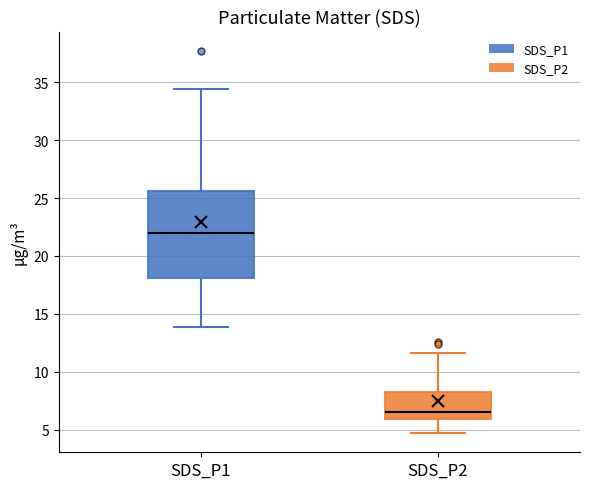

Where is the upper edge of the box for SDS_P1 on the y-axis? The values are not printed on the chart, so give them approximately, as read against the axis.

25.5